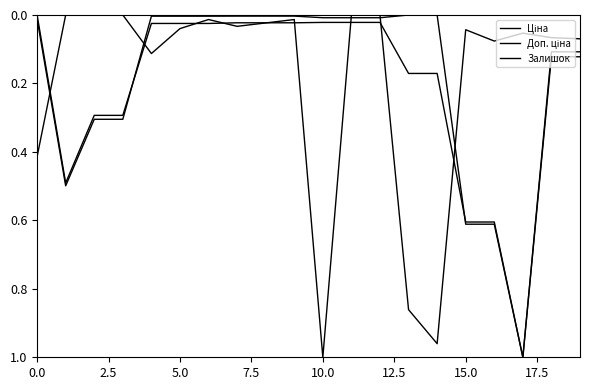

Where do Доп. ціна and Залишок first cross each other?

0.0 and 2.5